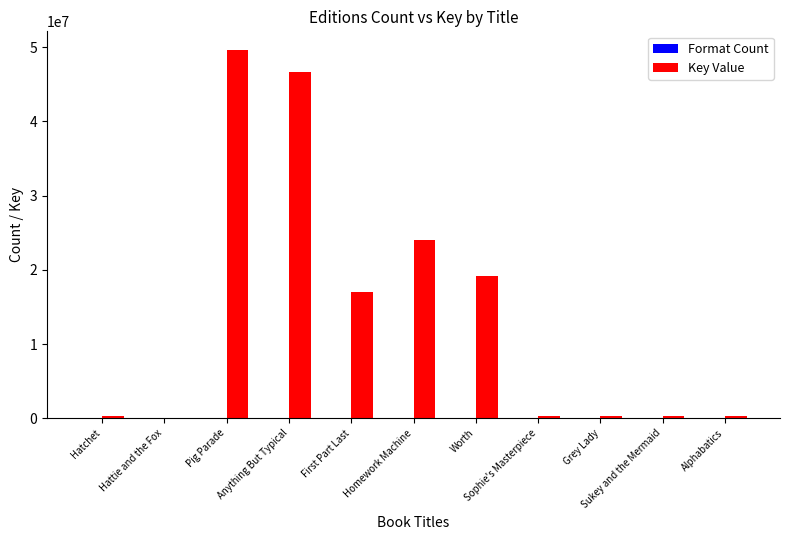

What is the maximum value for Key Value?

49649706